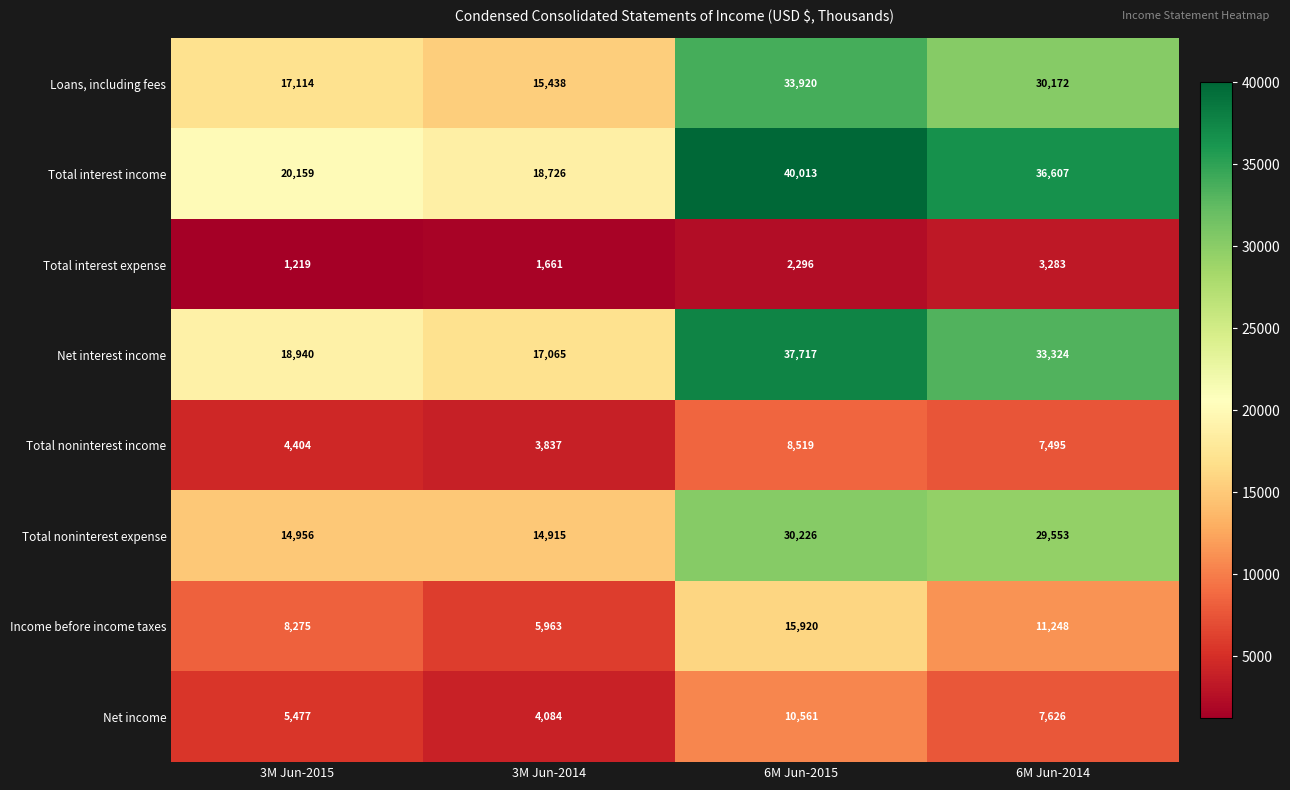

Count the number of data series in this chart.

8